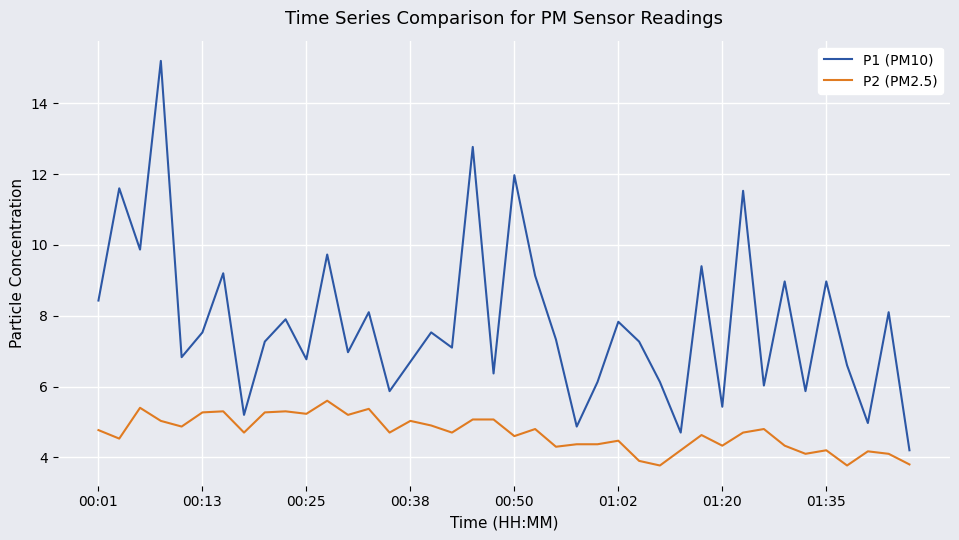

Which series has the largest range (max minus min)?

P1 (PM10)